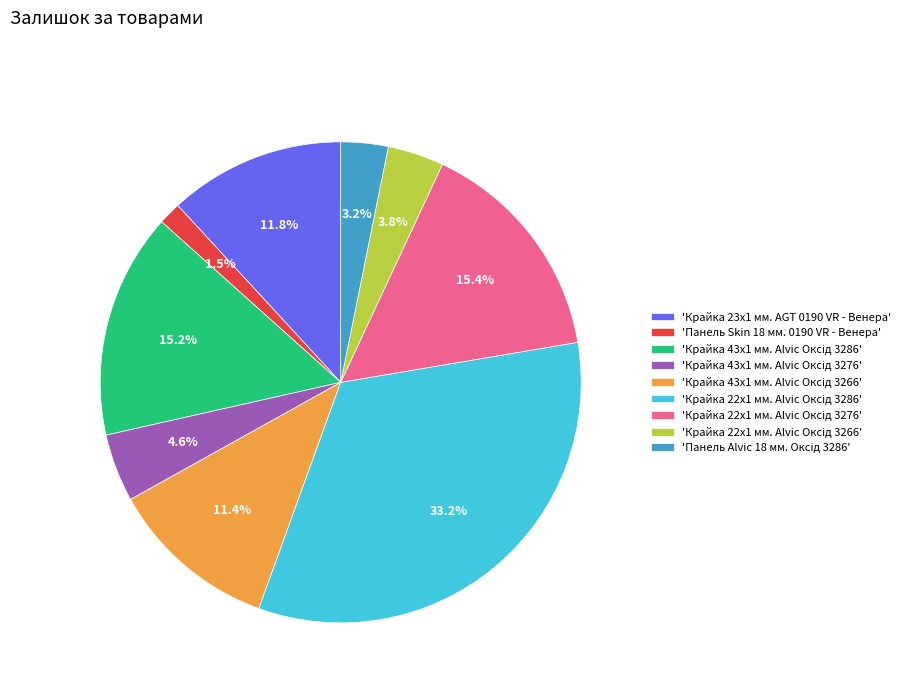

To the nearest percent, what is the average slice percentage?

11%